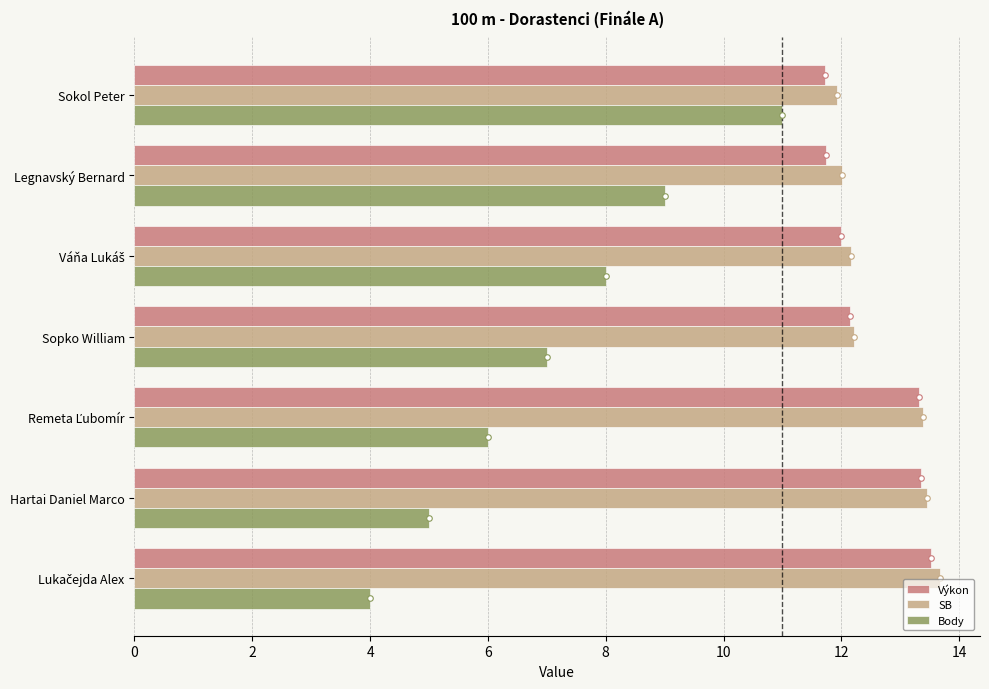

The Body series shows 7.0 at Sopko William. True or false?

True